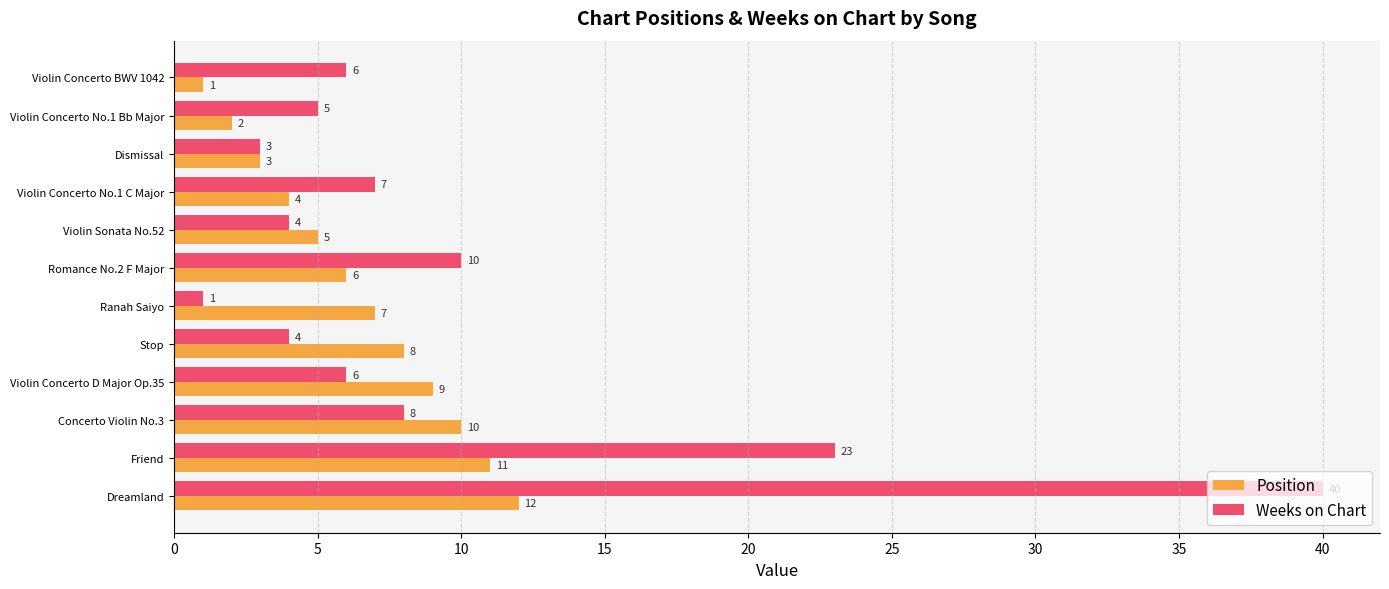

Rank the series by their maximum value, from lowest to highest.

Position, Weeks on Chart